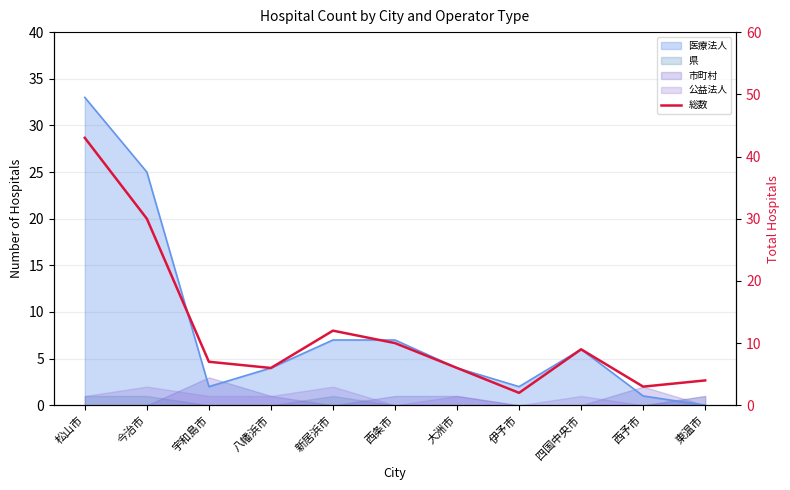

List the labels in order of value, largest first.

松山市, 今治市, 新居浜市, 西条市, 四国中央市, 宇和島市, 八幡浜市, 大洲市, 東温市, 西予市, 伊予市